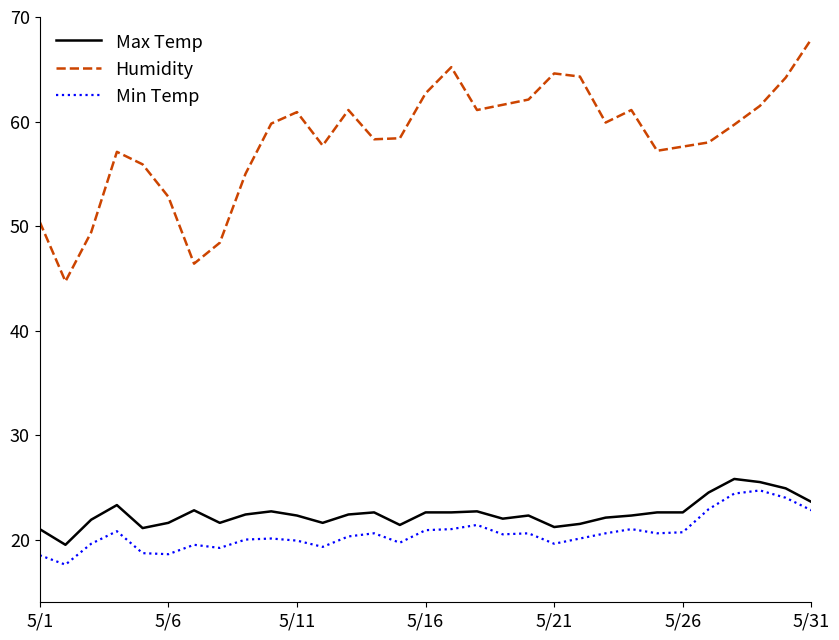

Which series has the largest total across all categories?

Humidity